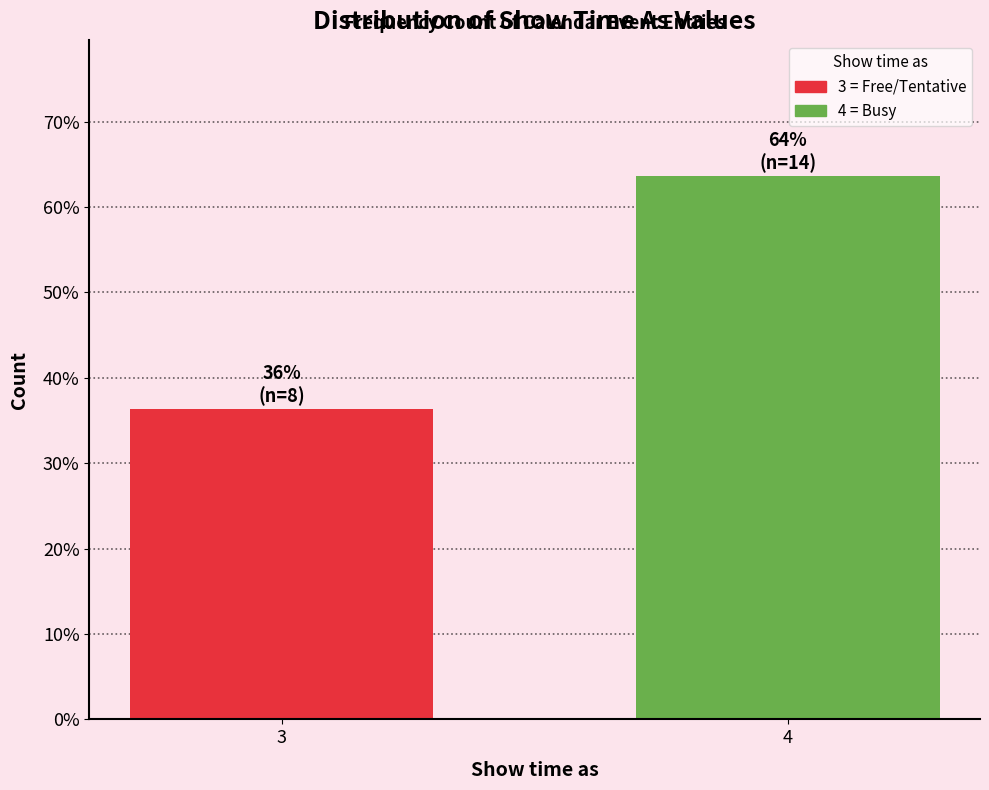

Reading left to right, extract all data points from this chart.

3=36.4	4=63.6